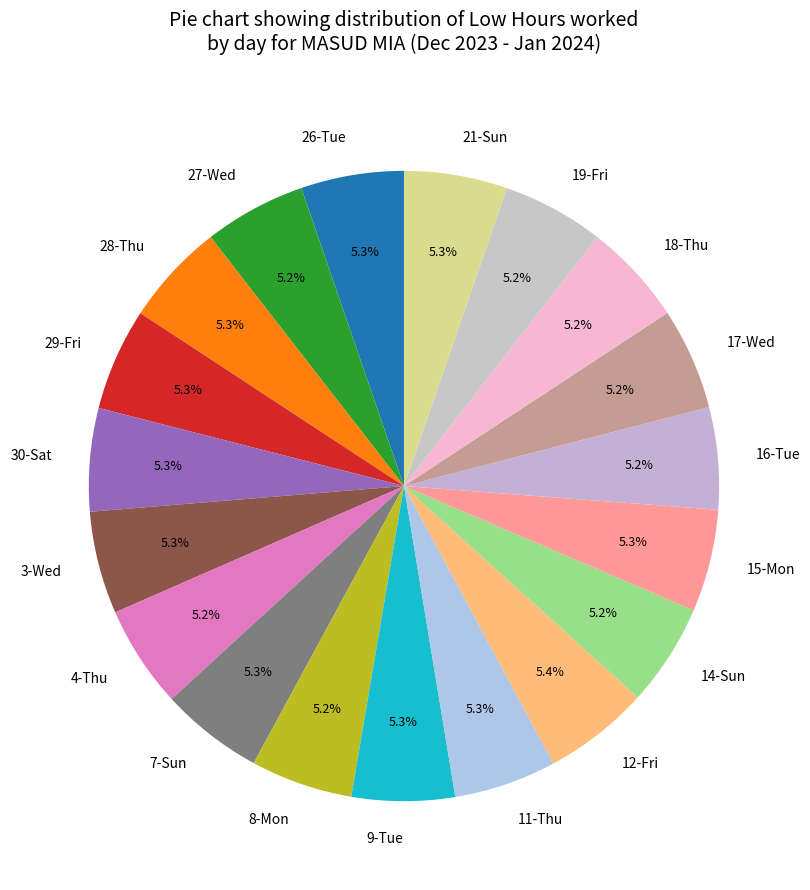

What percentage is NOT represented by 14-Sun?

94.8%